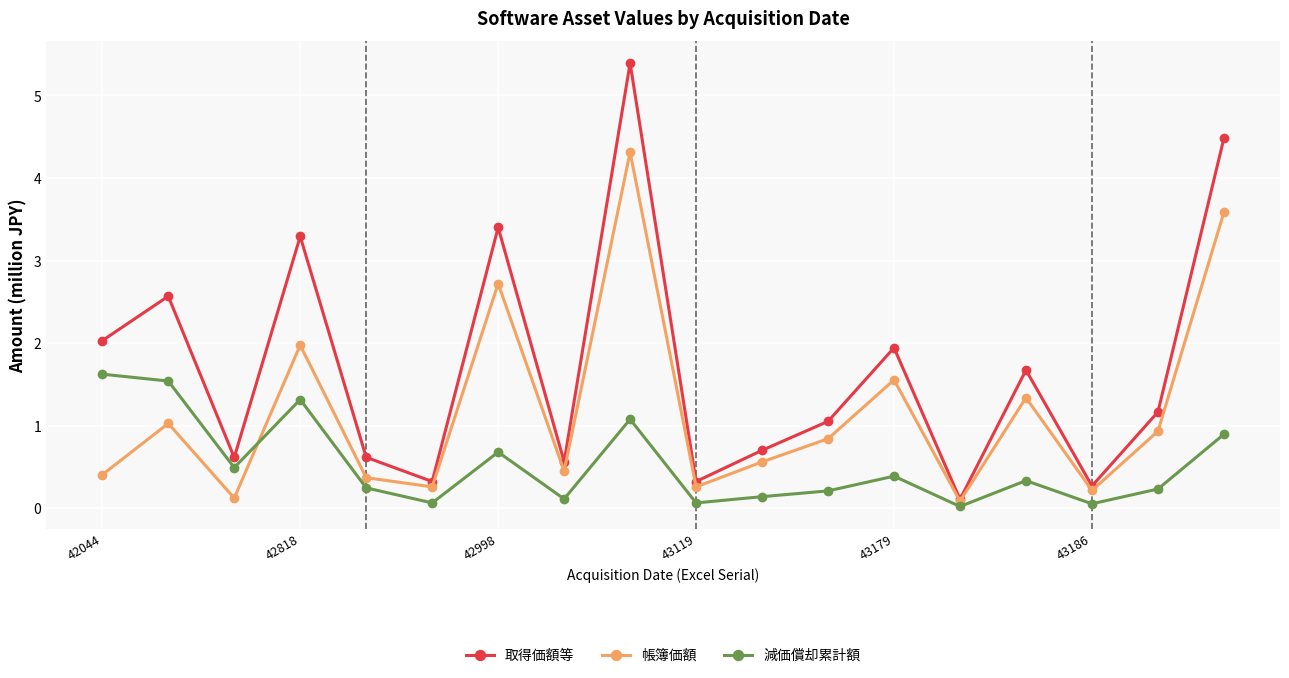

Does the chart have visible grid lines?

Yes